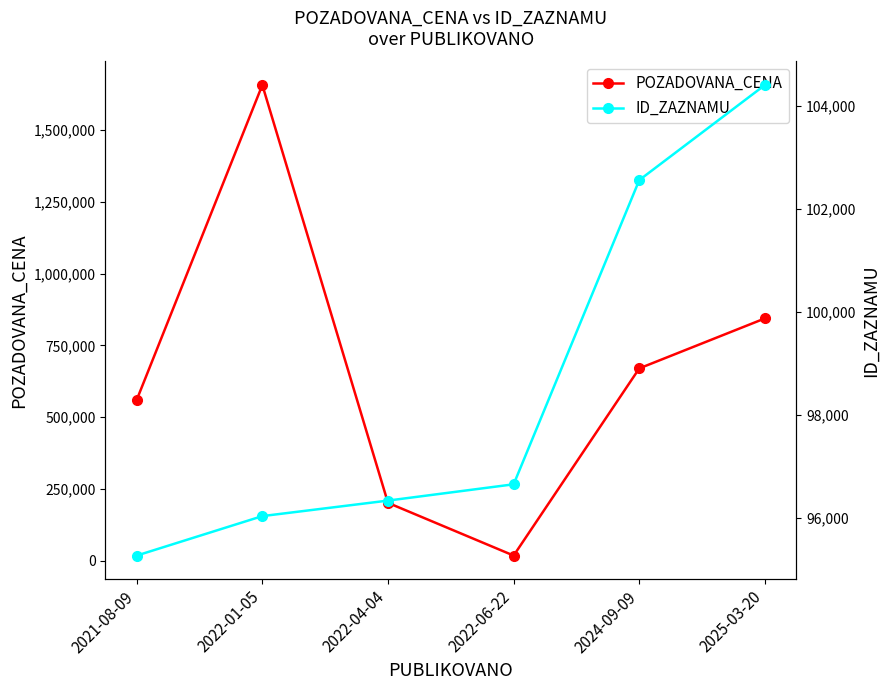

What is the difference between the maximum and second lowest values in the ID_ZAZNAMU series?

8366